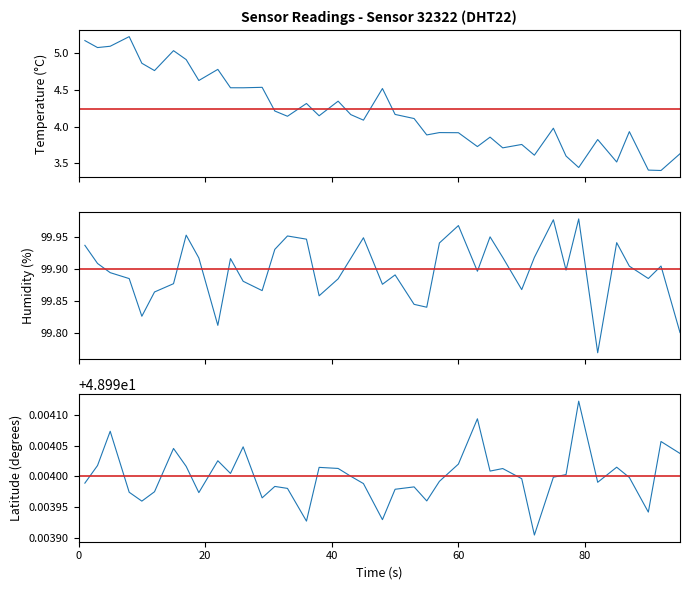

True or false: humidity and lat cross at least once.

False